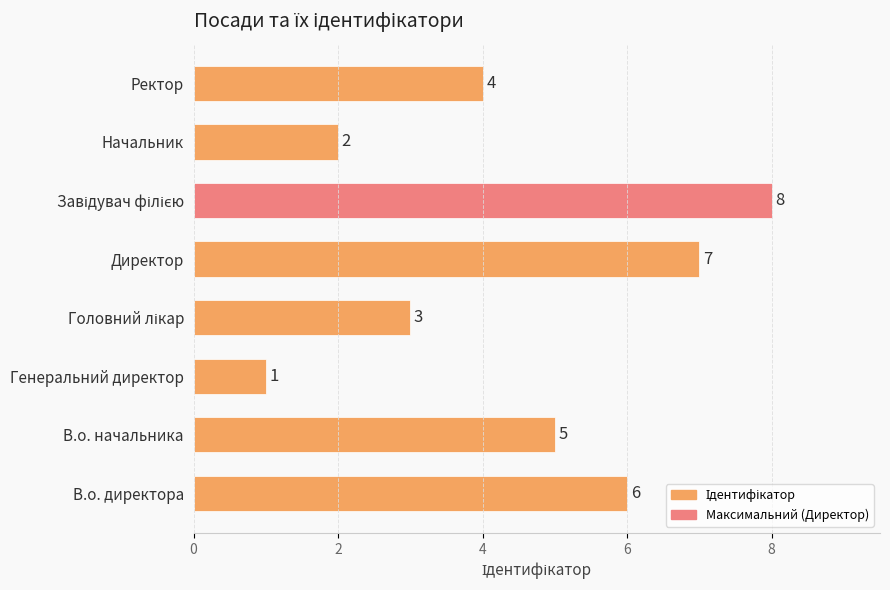

What is the difference between the maximum and minimum values?

7